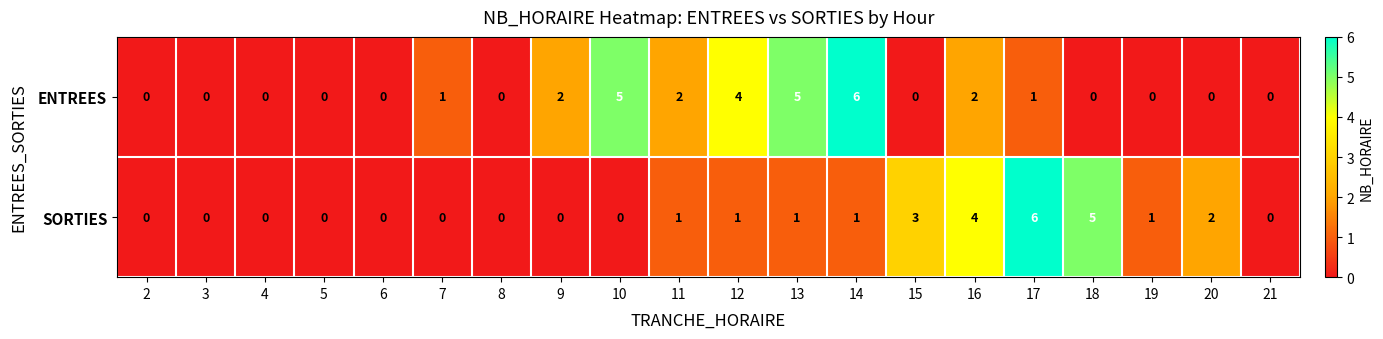

At which label does SORTIES reach its peak?

17